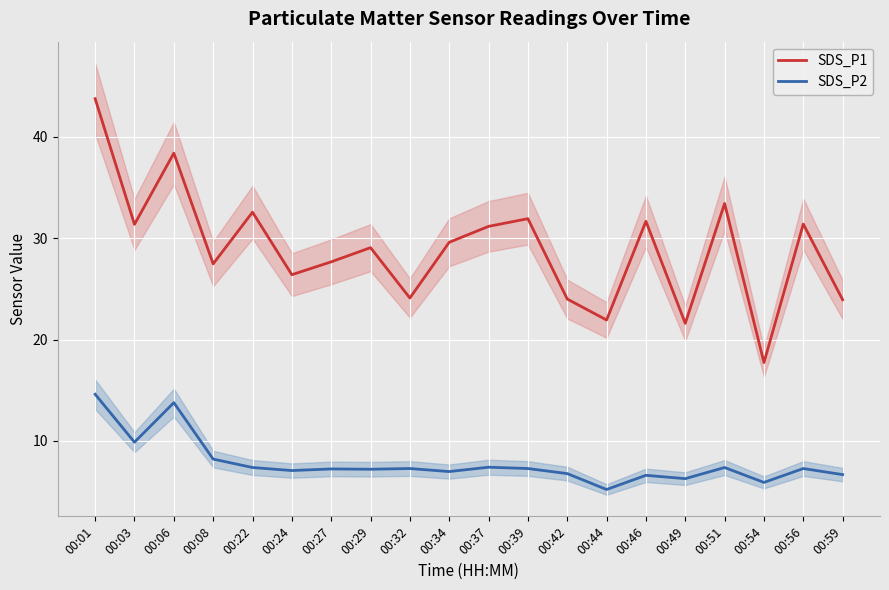

The value of SDS_P1 at 00:54 is 23.5. True or false?

False